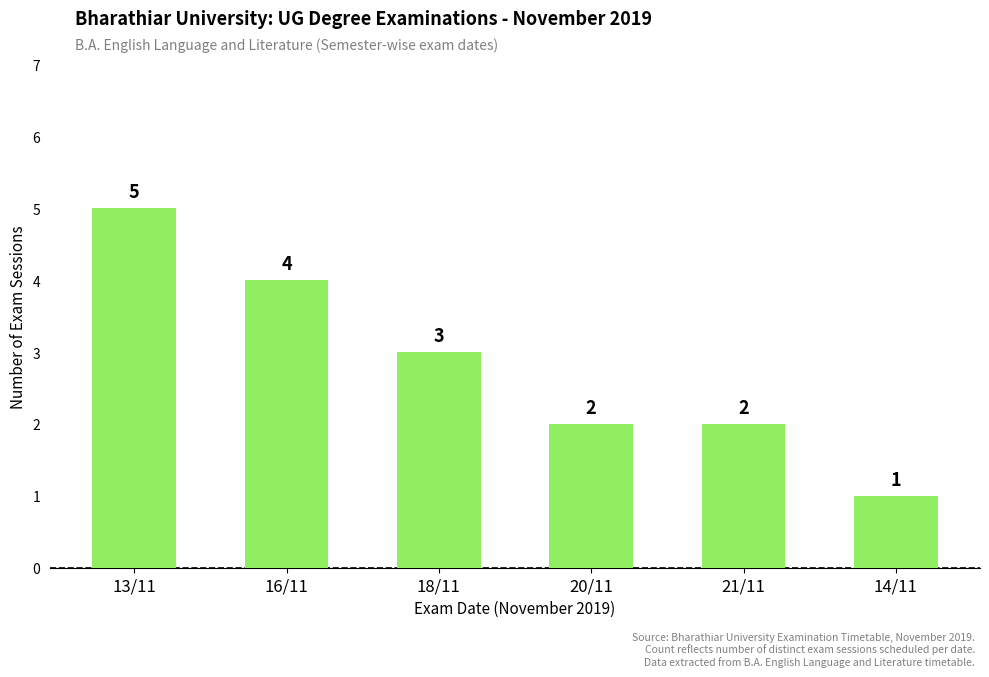

What is the greatest value displayed?

5